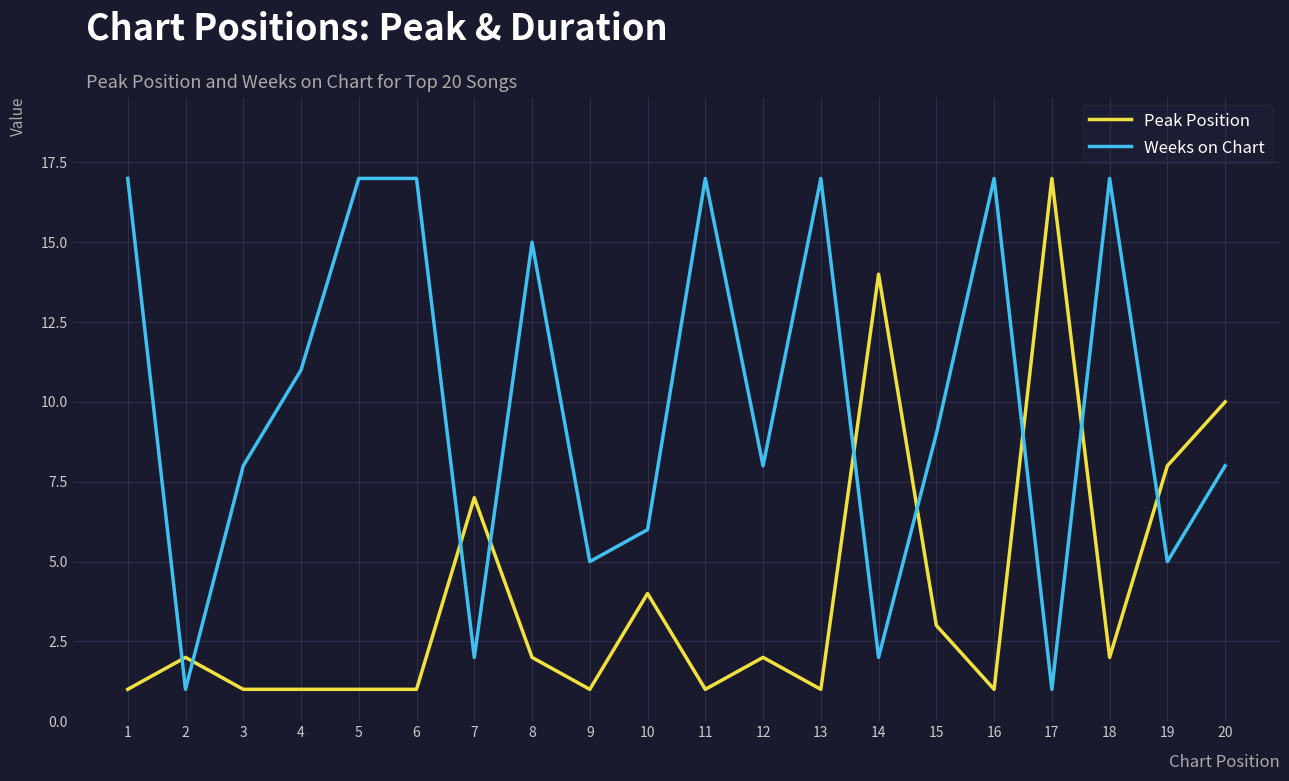

Read the Peak Position value at 7.

7